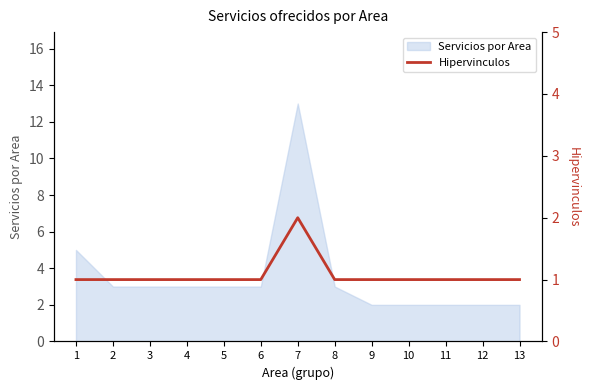

Reading left to right, what are all the values shown in this chart?

1	1	1	1	1	1	2	1	1	1	1	1	1